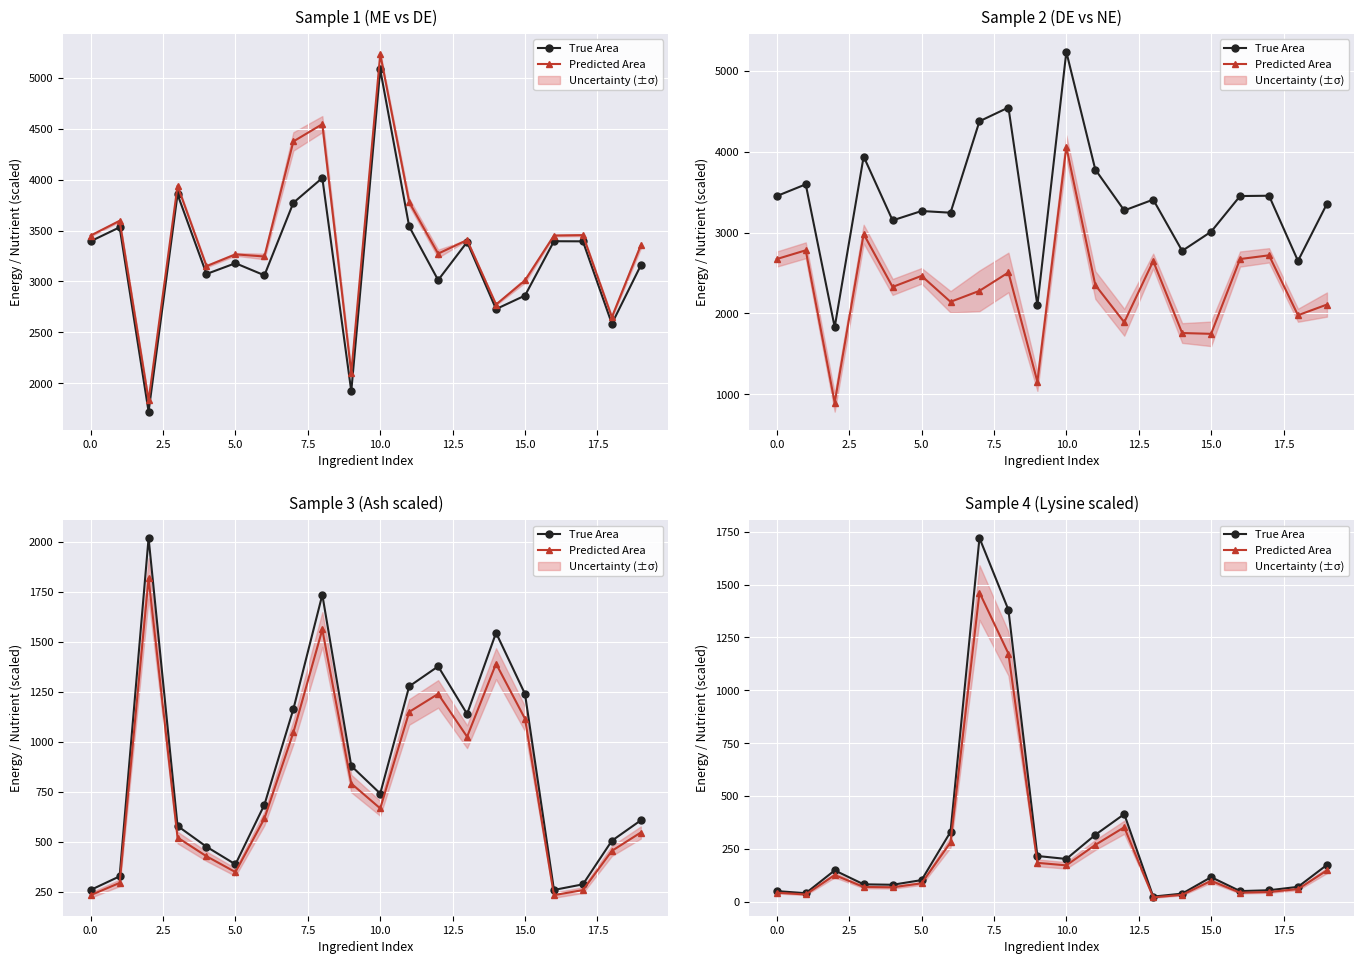

What is the highest value of the True Area series?

1720.0